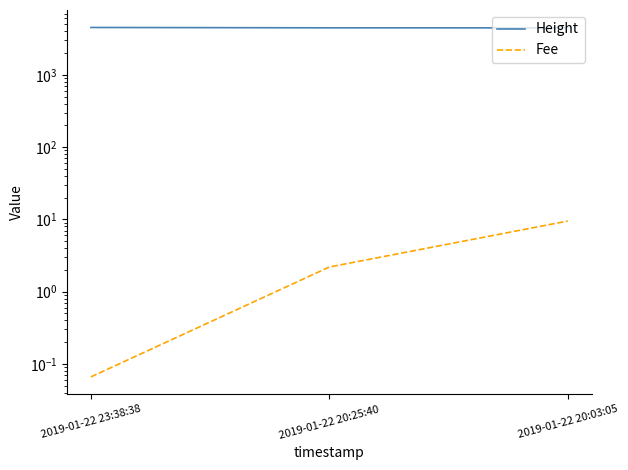

What is the maximum value shown in the chart?

4508.0